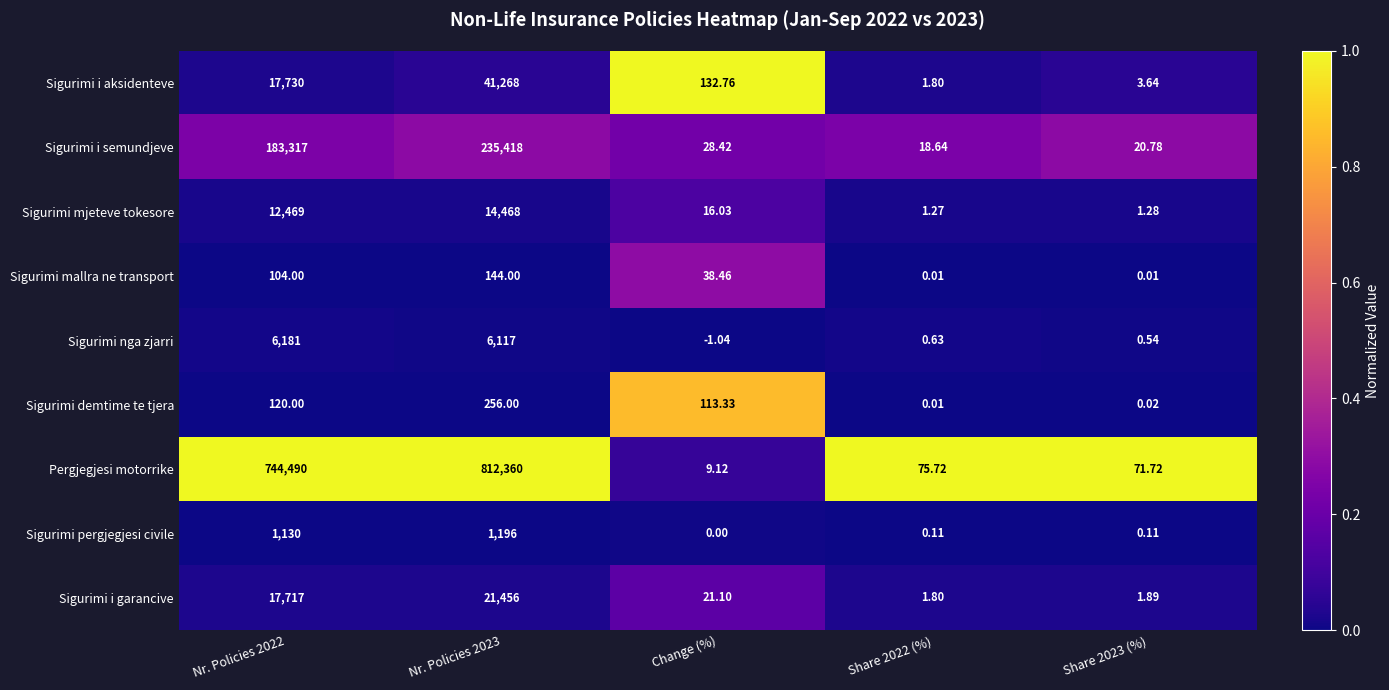

Count the number of categories in the chart.

5